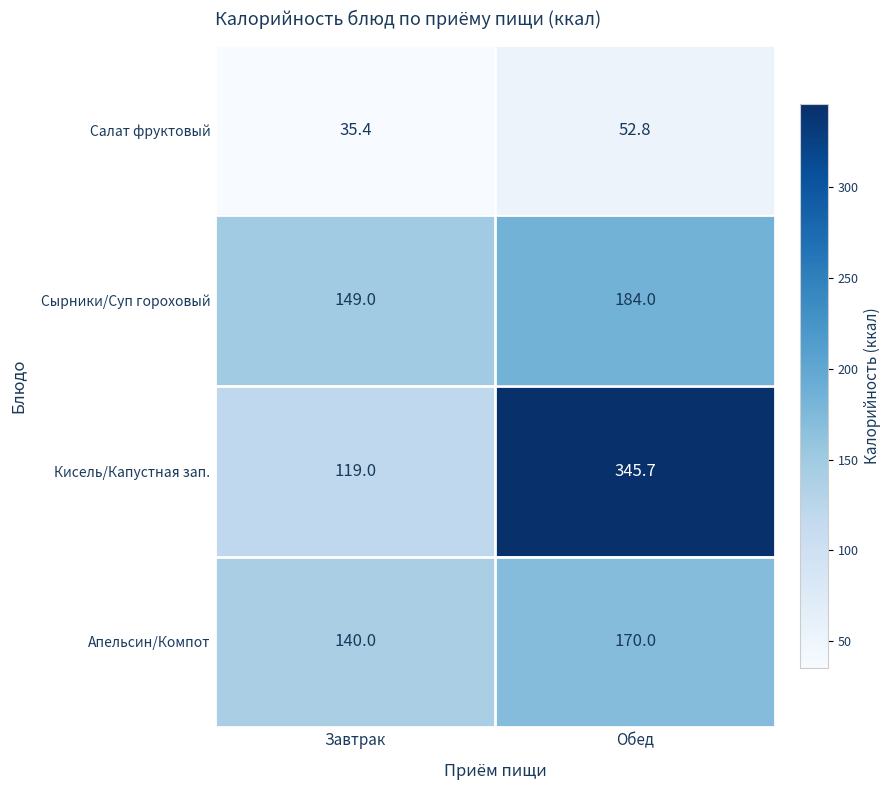

Which series has the largest total across all categories?

Кисель/Капустная зап.